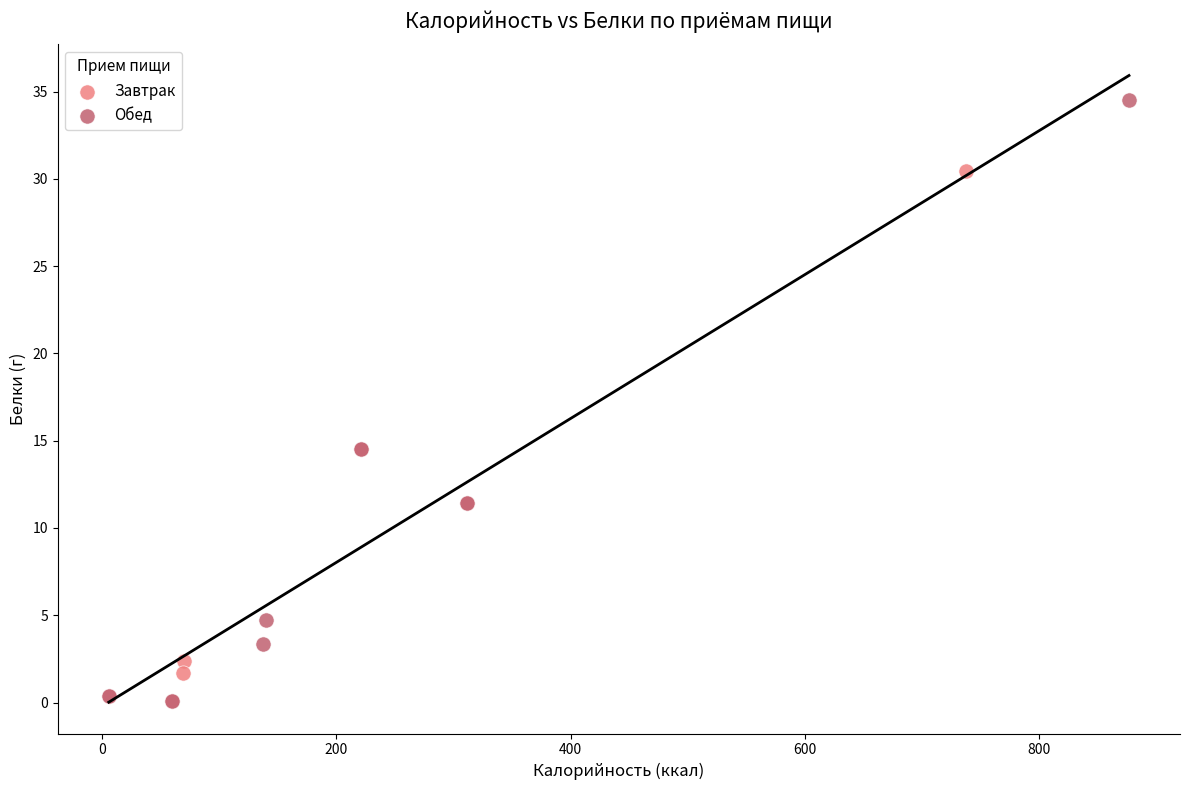

Which series reaches the maximum Y coordinate?

Обед